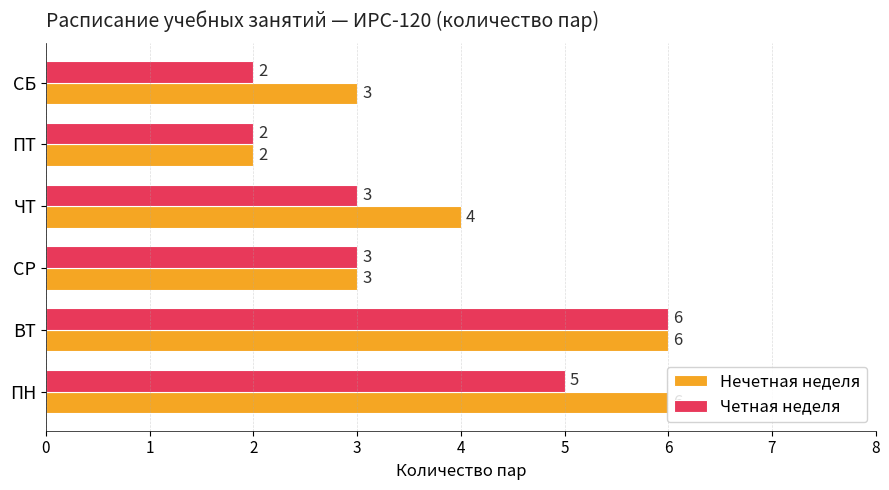

List the series in order of their overall mean, lowest first.

Четная неделя, Нечетная неделя